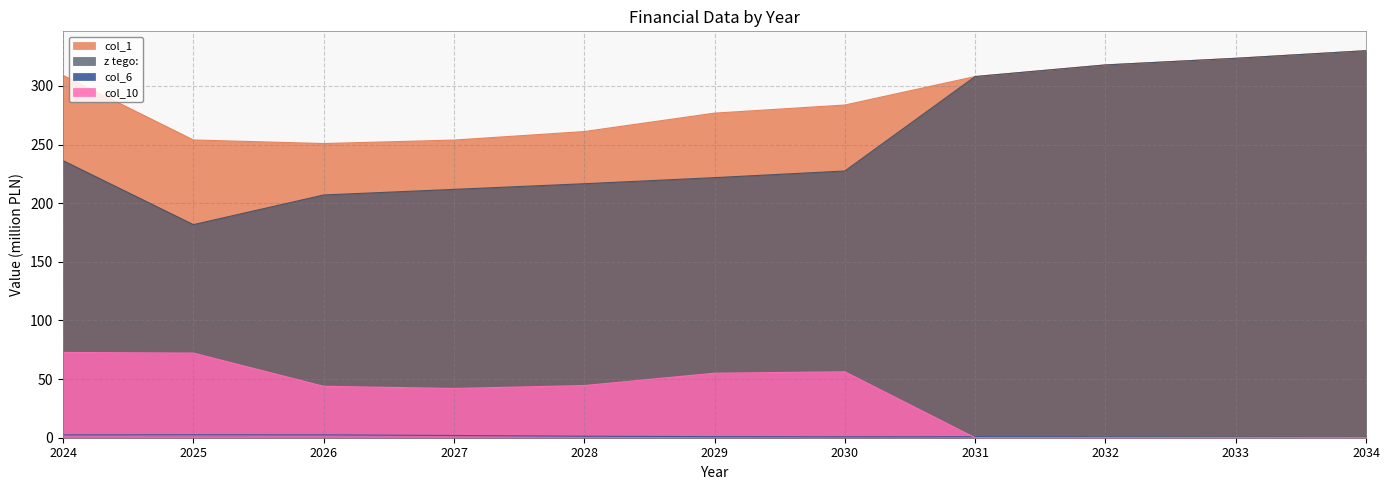

How many data points in col_1 are less than 283?

5